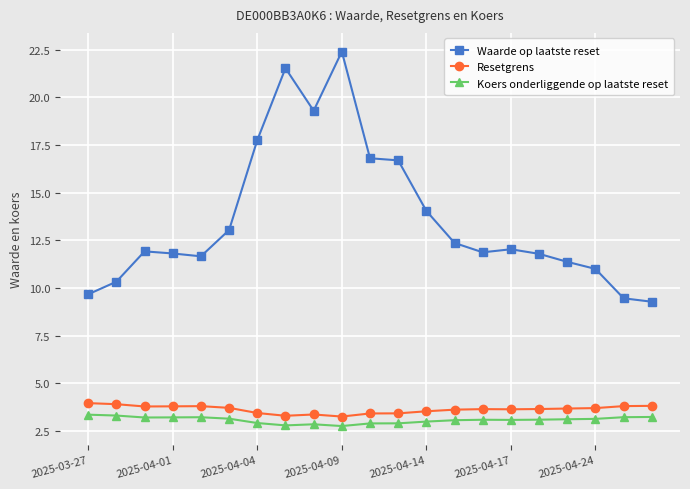

True or false: Koers onderliggende op laatste reset has more than 1 interior local peaks.

True